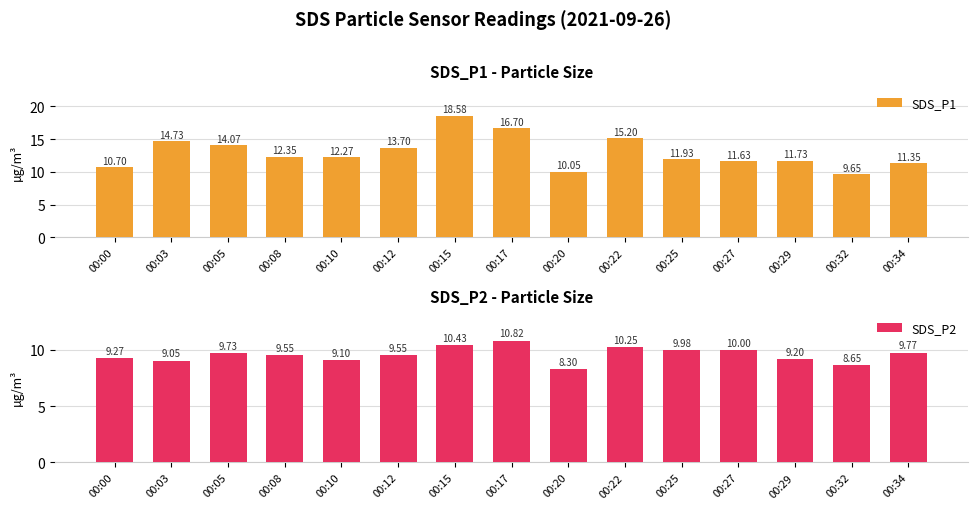

Count the number of data series in this chart.

2